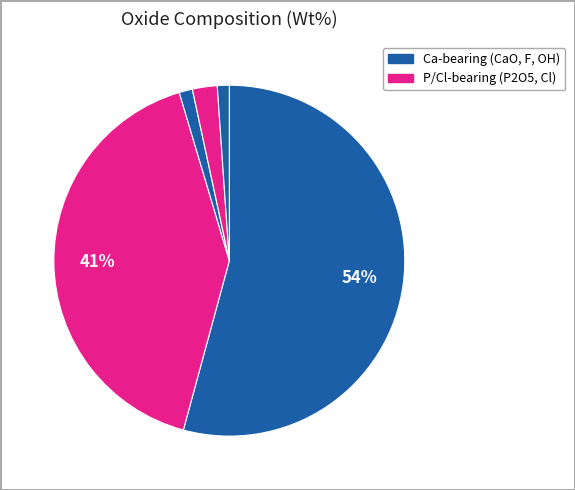

Which category has the biggest portion of the pie?

CaO